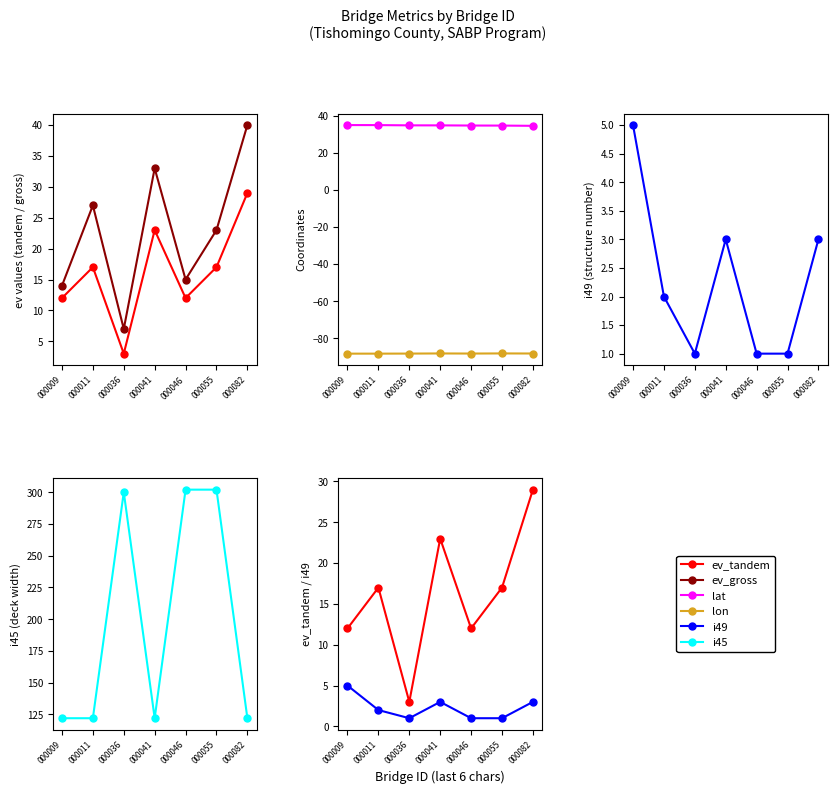

Is the value of ev_gross at 000082 greater than the value of i45 at 000055?

No